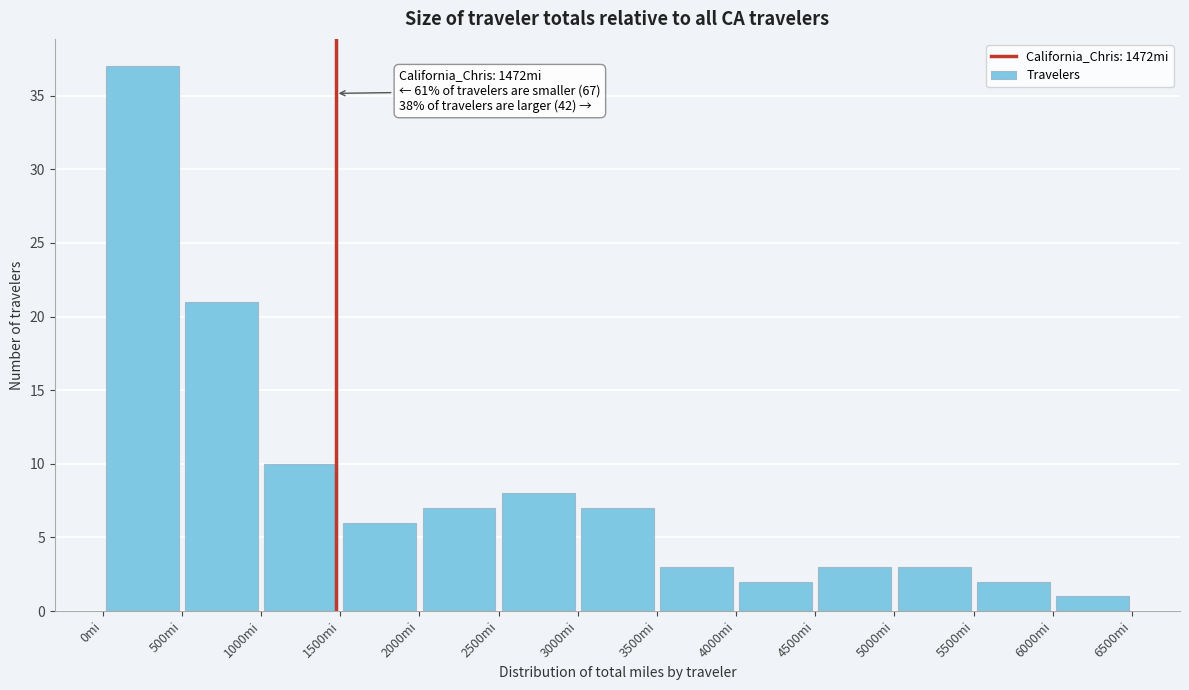

Which range on the x-axis has the tallest bar?

0 to 500